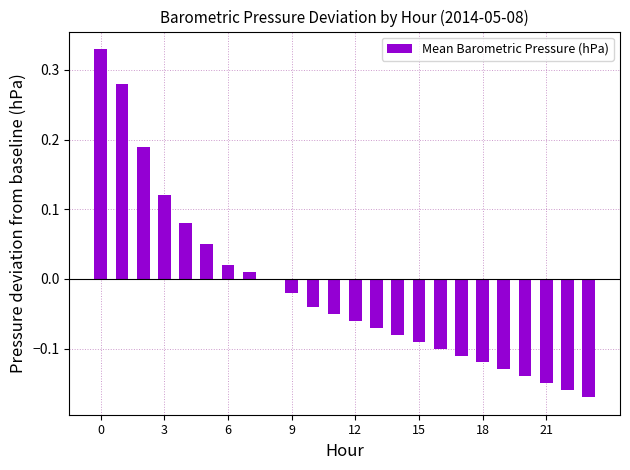

What is the sum of all values?

-0.4